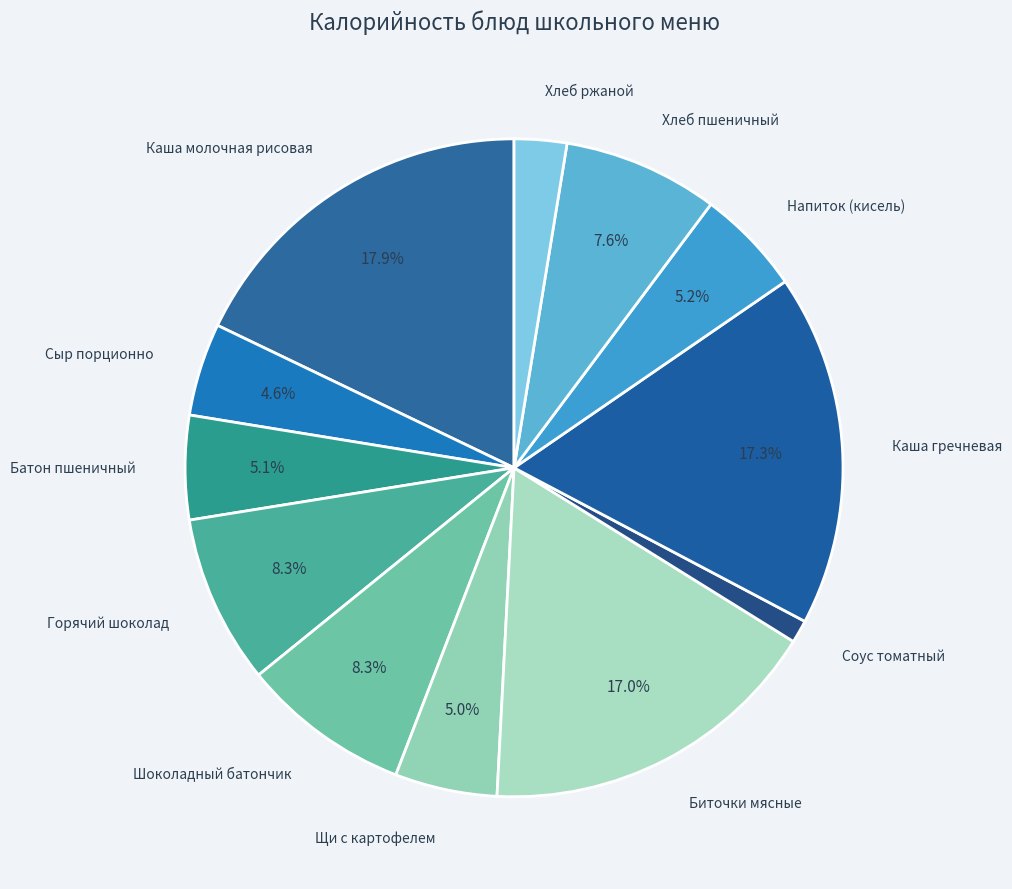

How many slices are in this pie chart?

12